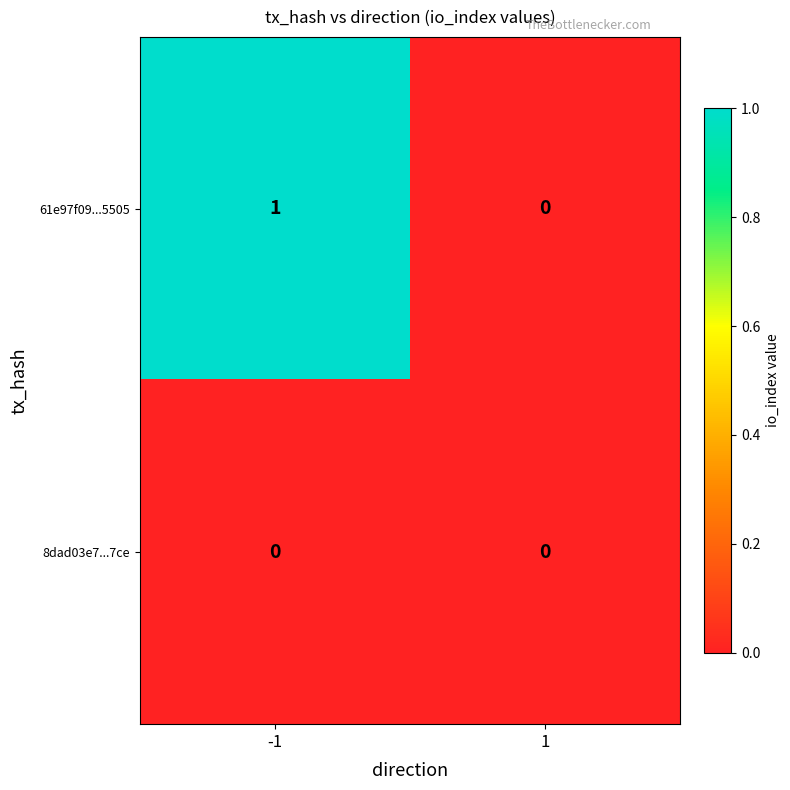

At which category is the sum across all series the highest?

-1